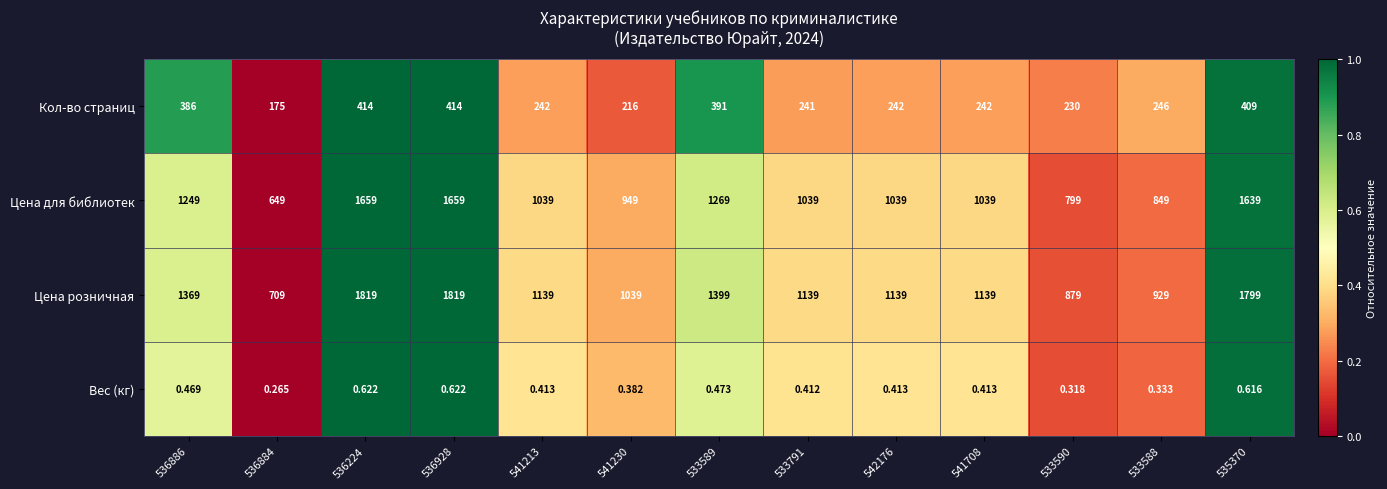

At how many categories does at least one series exceed 0?

13